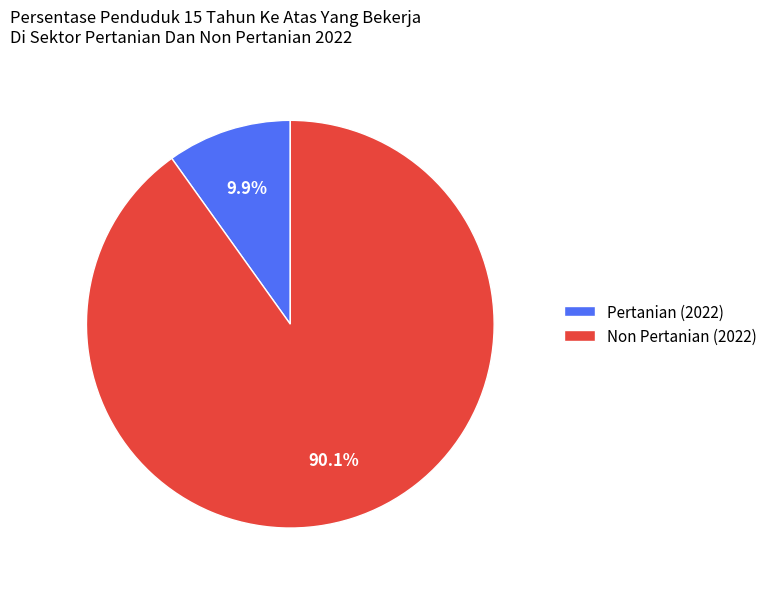

To the nearest percent, what is the average slice percentage?

50%